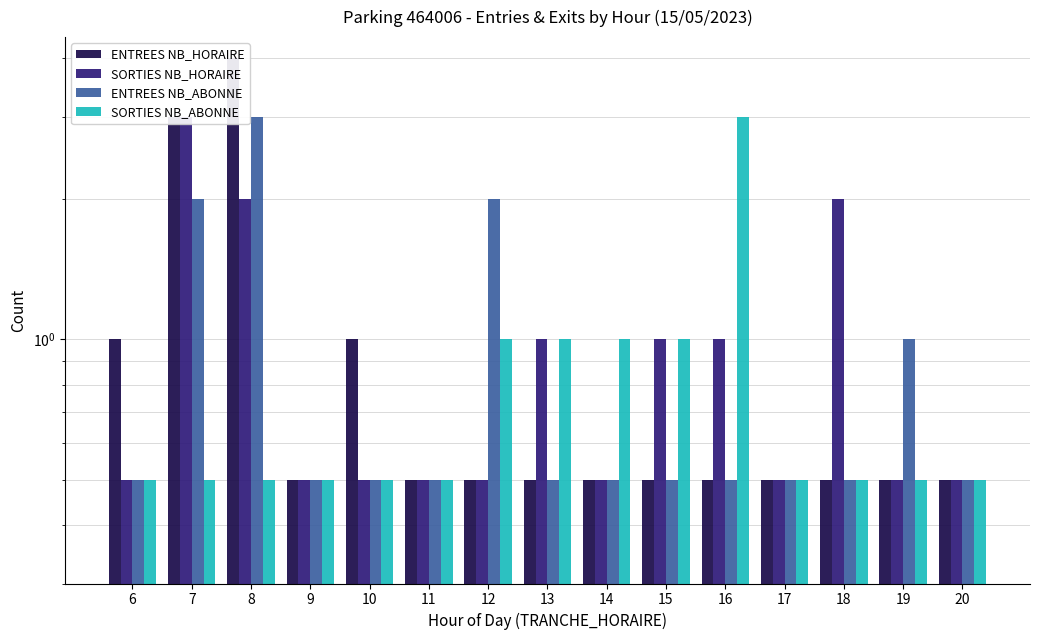

The ENTREES NB_HORAIRE series shows 0.5 at 17. True or false?

True